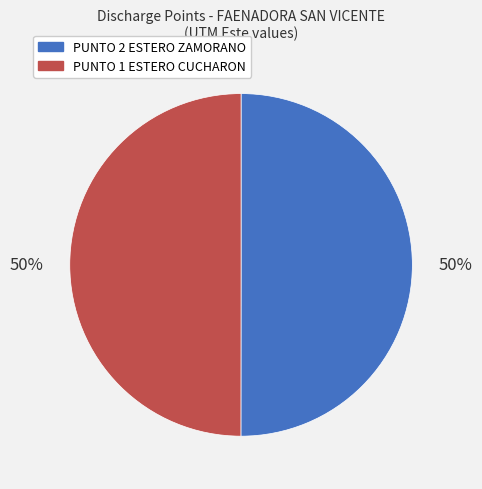

True or false: PUNTO 2 ESTERO ZAMORANO accounts for 50% of the total.

True